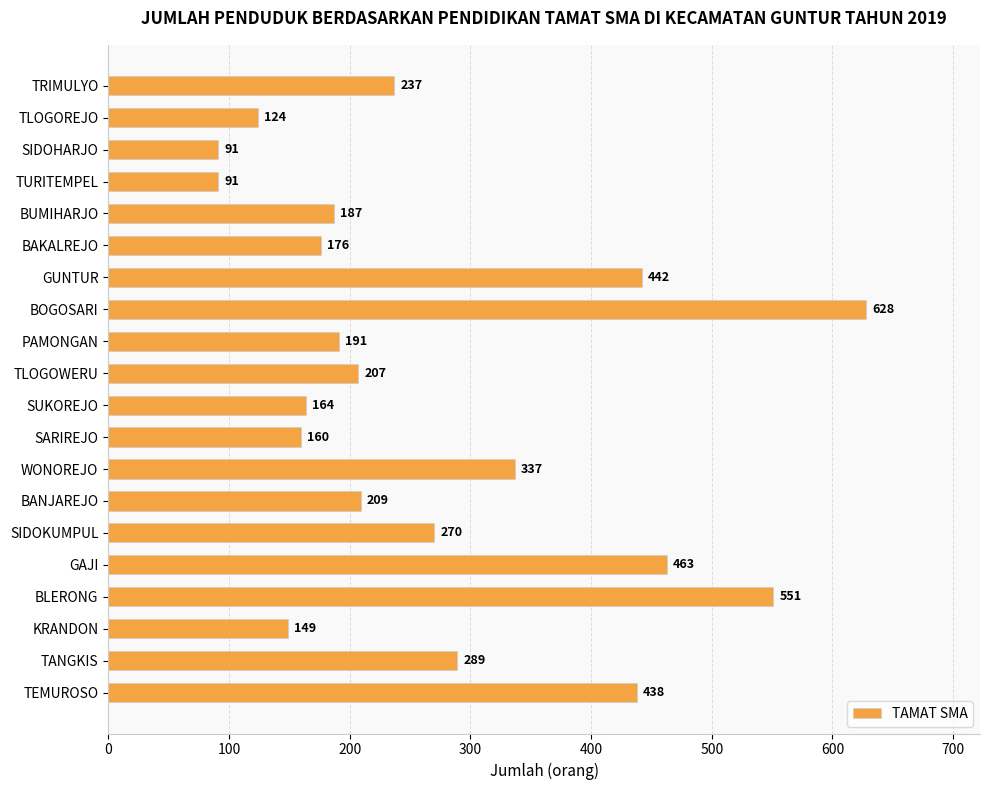

What is the greatest value displayed?

628